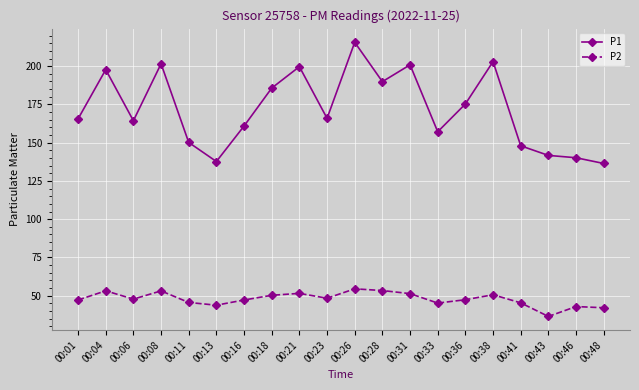

Does the chart display data point markers on the line(s)?

Yes